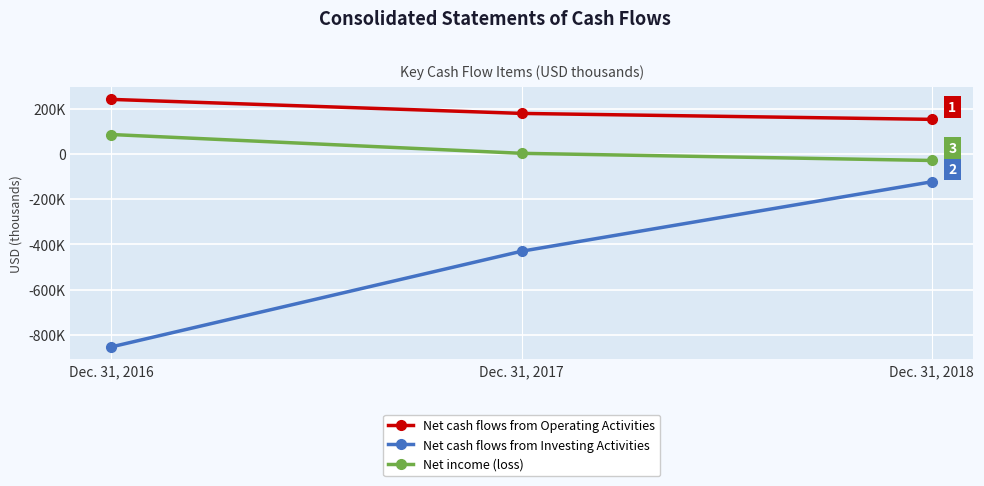

Does the chart have visible grid lines?

Yes